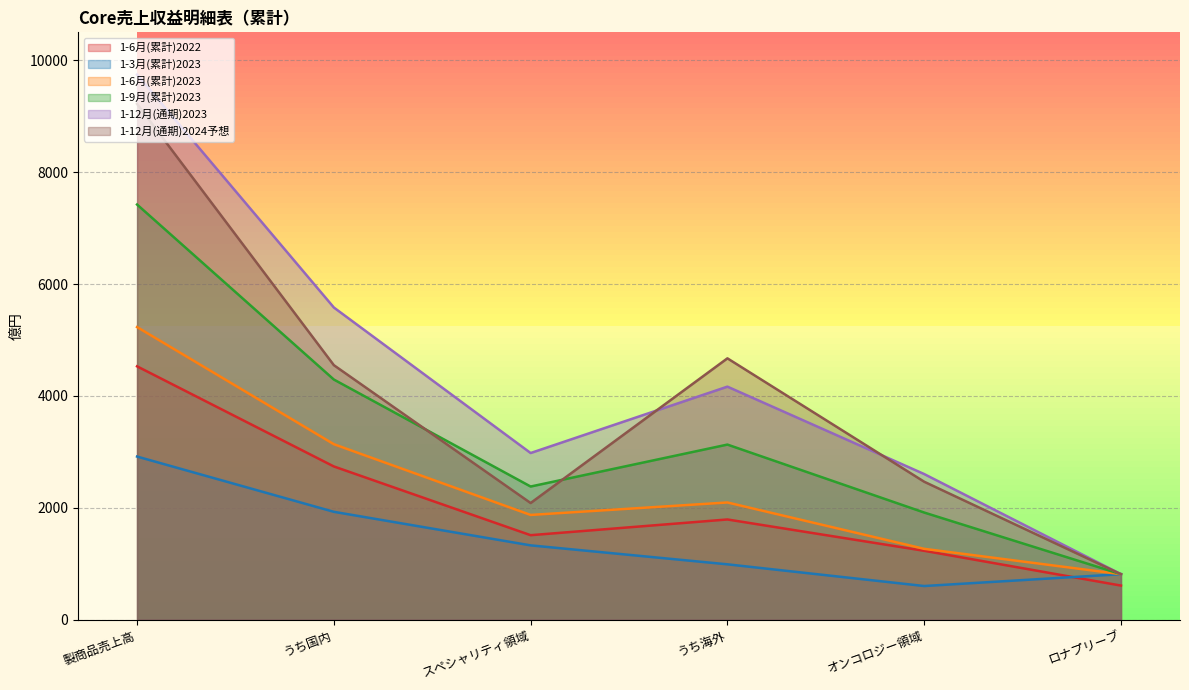

How many lines are shown in the chart?

6